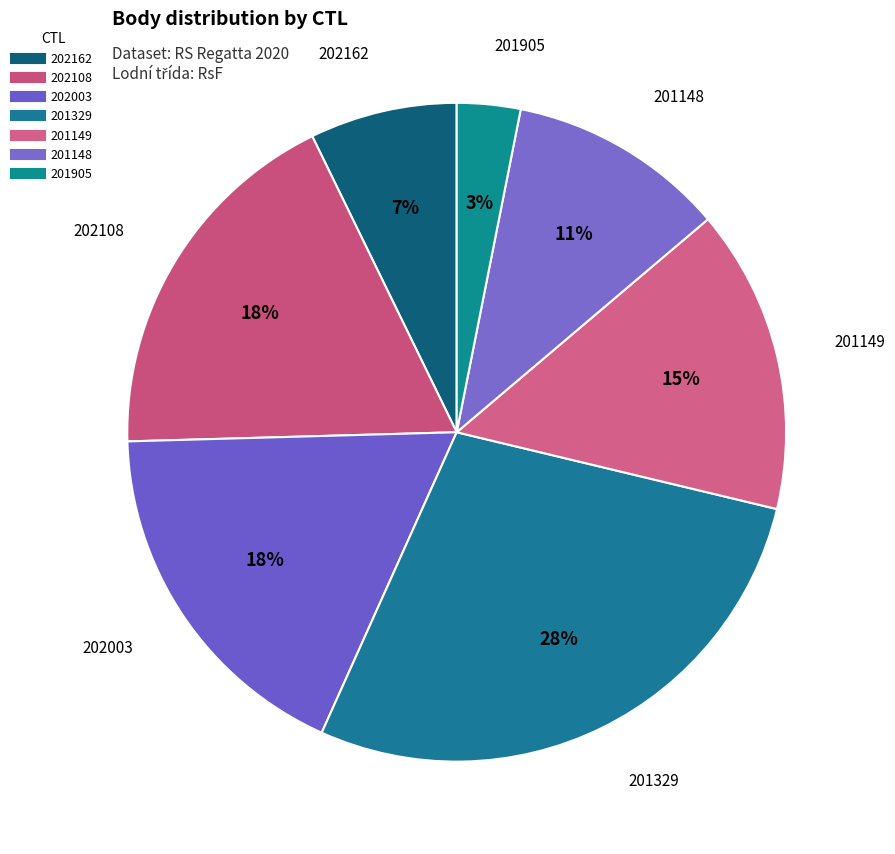

Count the number of slices in the pie.

7